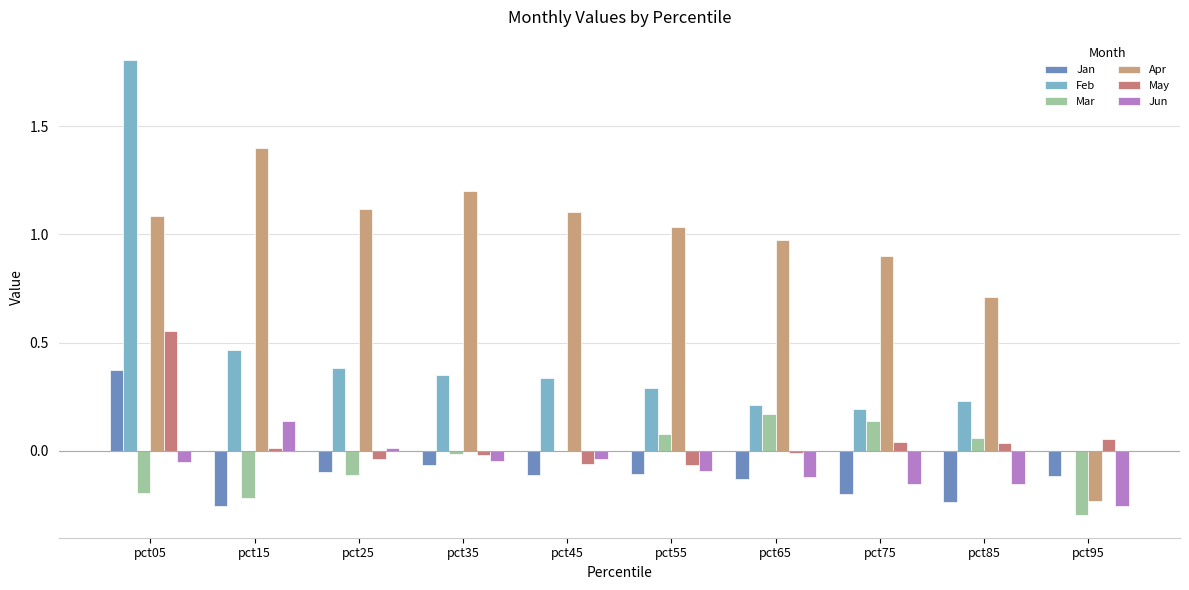

How many values in Apr are above zero?

9